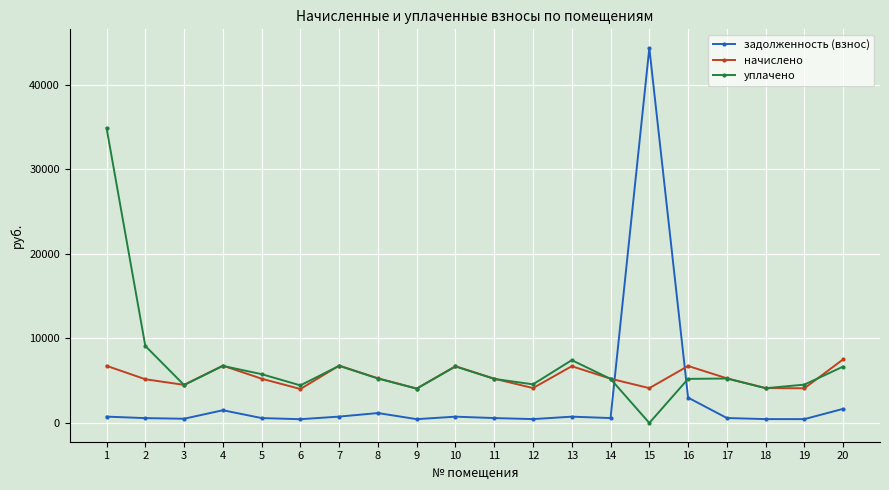

Is the value of уплачено at 20 greater than the value of задолженность (взнос) at 4?

Yes